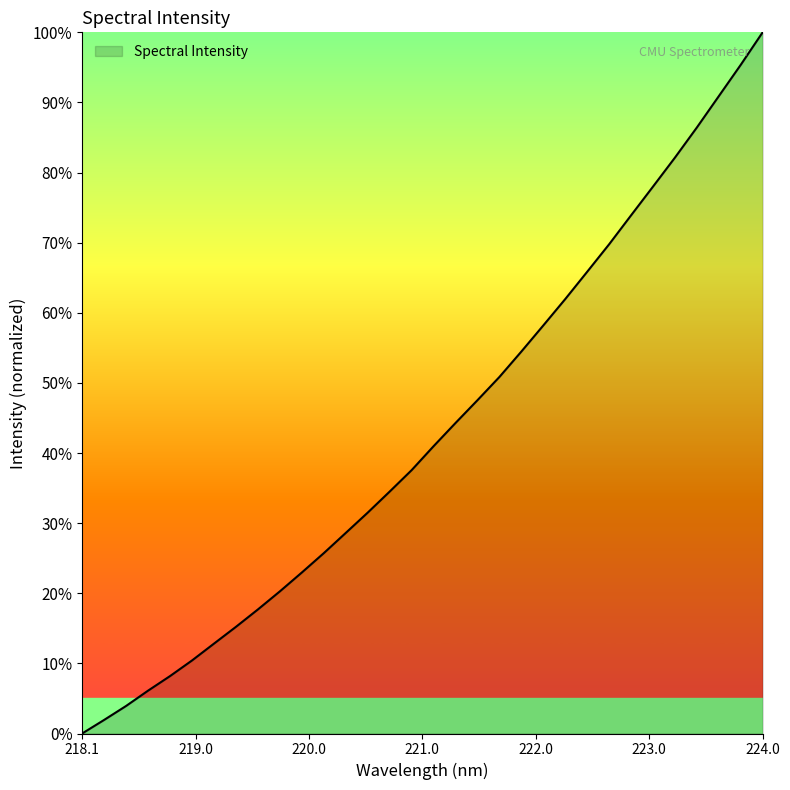

How many lines are shown in the chart?

1